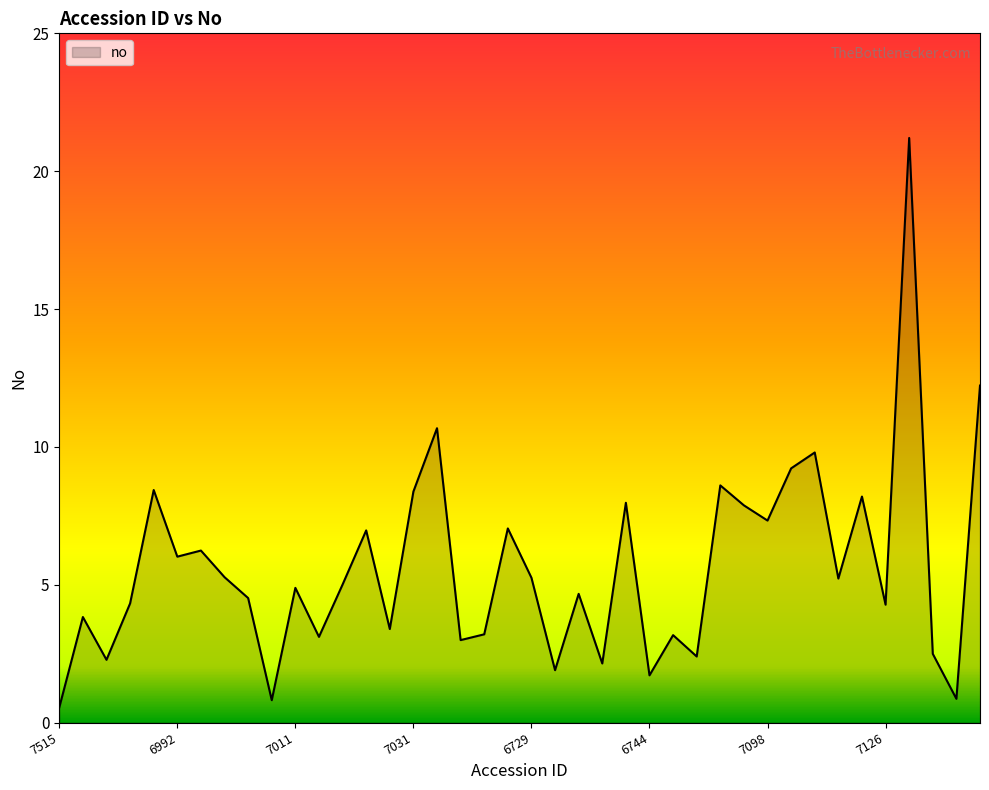

What is the minimum value shown in the chart?

0.5